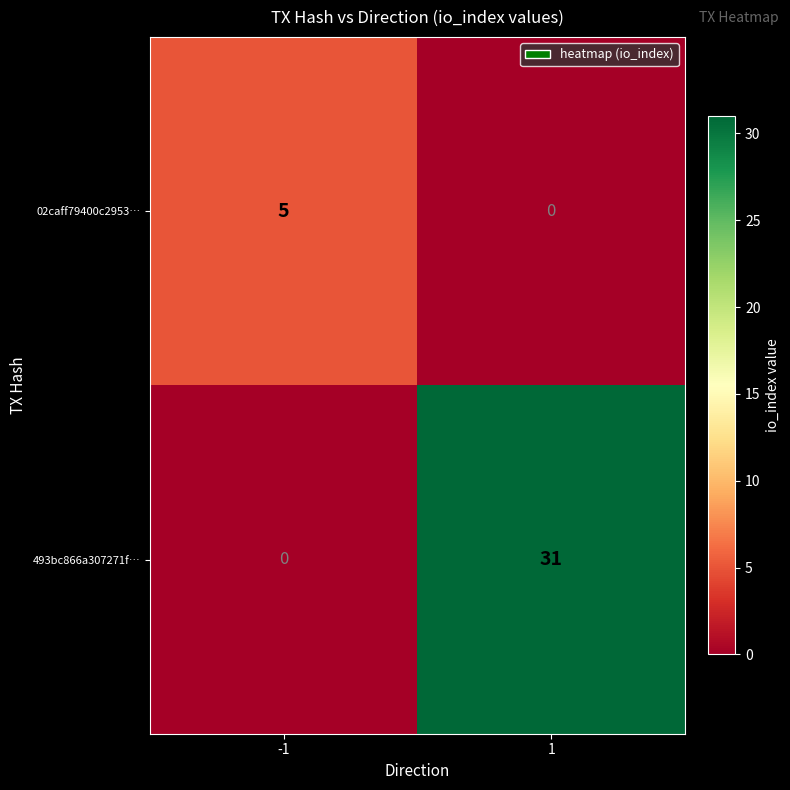

What is the difference between the highest and lowest values at -1?

5